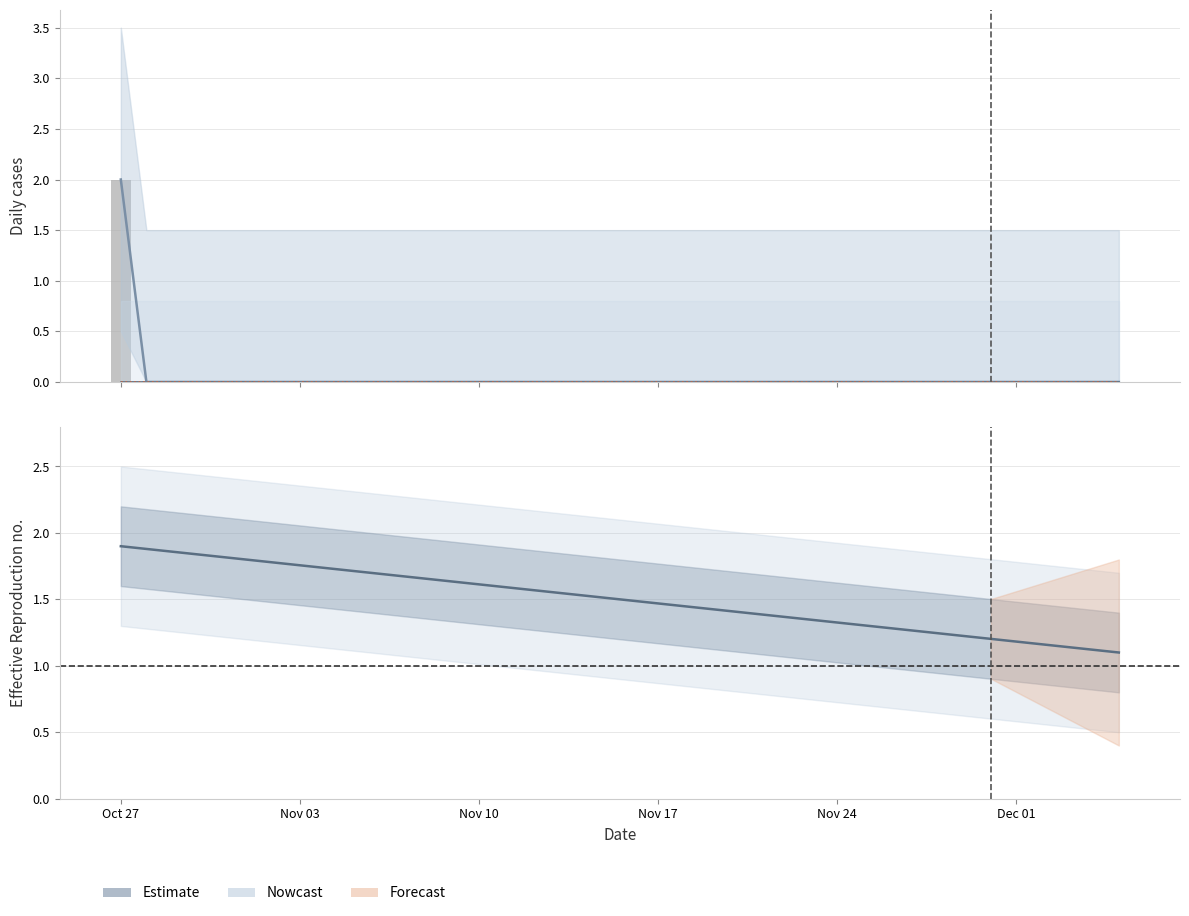

At which category does the chart reach its minimum across all series?

Nov 03